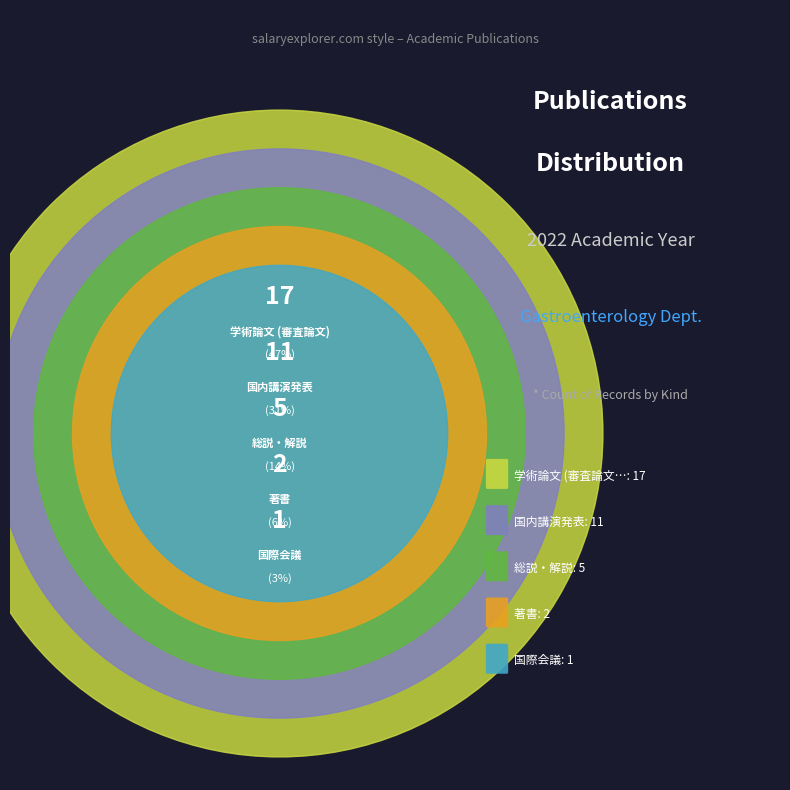

Does 国内講演発表 account for over 50% of the chart?

No